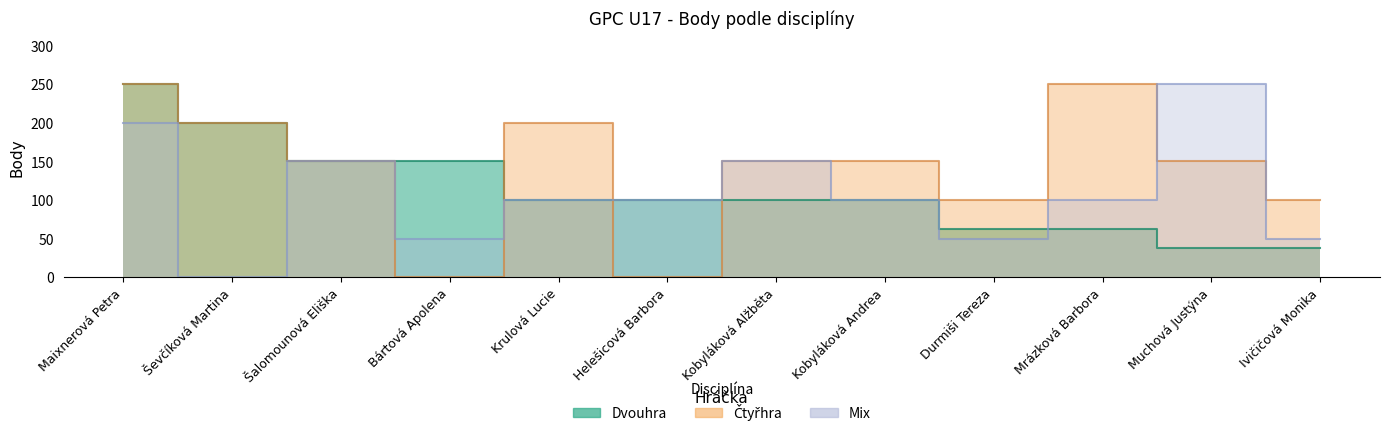

How many intersections are there between Dvouhra and Čtyřhra?

3